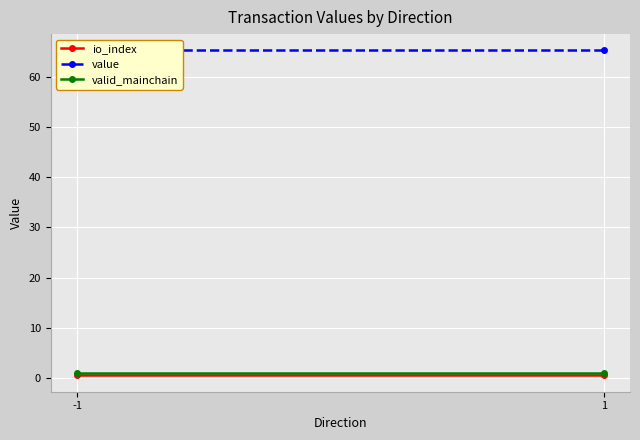

What is the value of the valid_mainchain point at the 1st from the left?

1.0